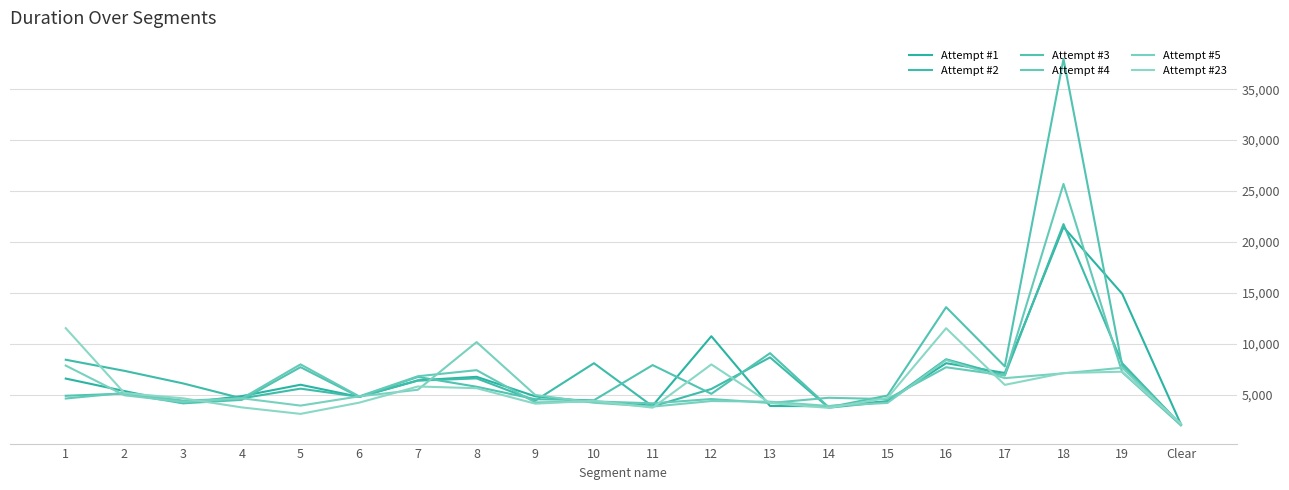

What is the average value of the Attempt #2 series?

6776